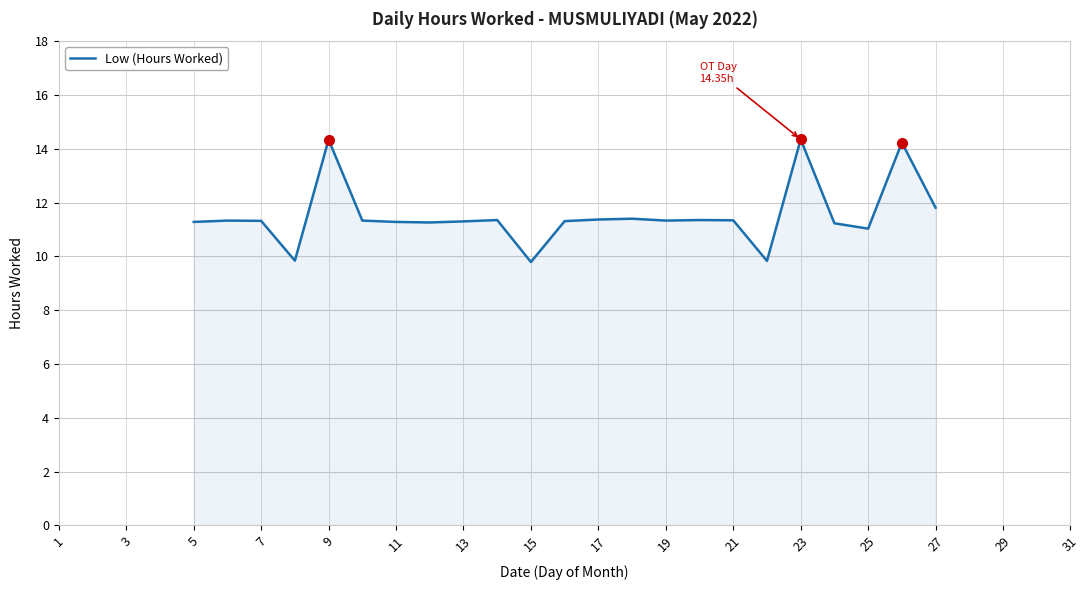

Reading left to right, what are all the values shown in this chart?

11.3	11.3	11.3	9.8	14.3	11.3	11.3	11.3	11.3	11.3	9.8	11.3	11.4	11.4	11.3	11.3	11.3	9.8	14.3	11.2	11.0	14.2	11.8